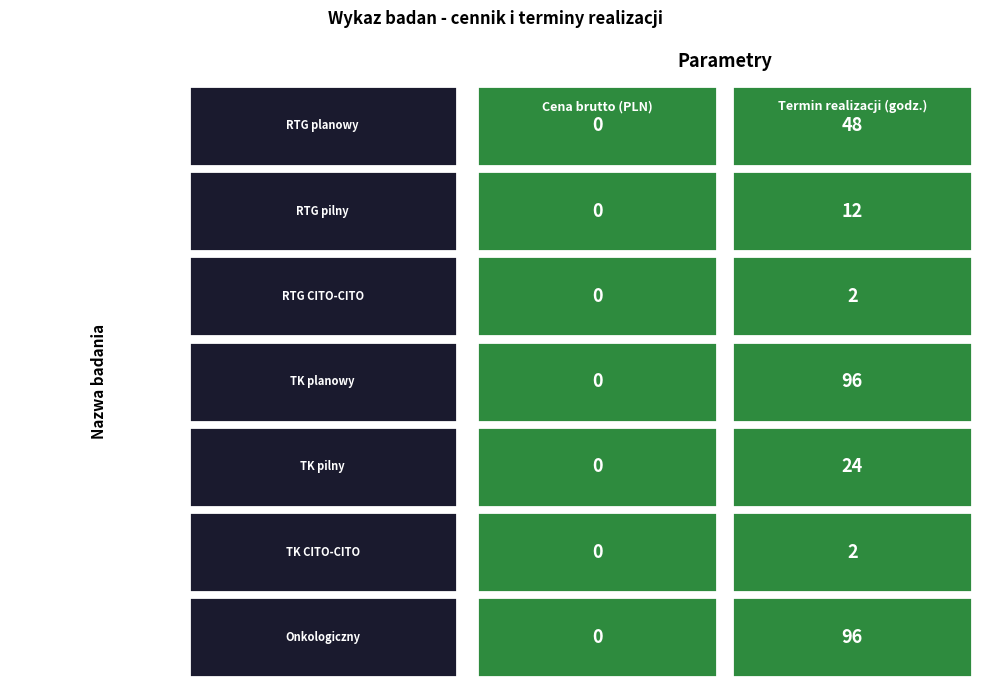

Reading left to right, list all the values displayed in this chart.

RTG planowy: 0=0	1=48
RTG pilny: 0=0	1=12
RTG CITO-CITO: 0=0	1=2
TK planowy: 0=0	1=96
TK pilny: 0=0	1=24
TK CITO-CITO: 0=0	1=2
Onkologiczny: 0=0	1=96